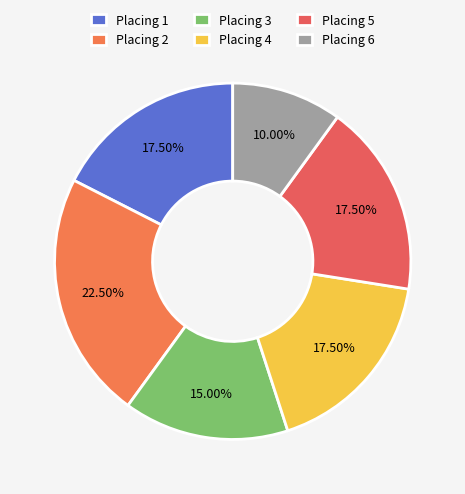

Which category has the biggest portion of the pie?

Placing 2